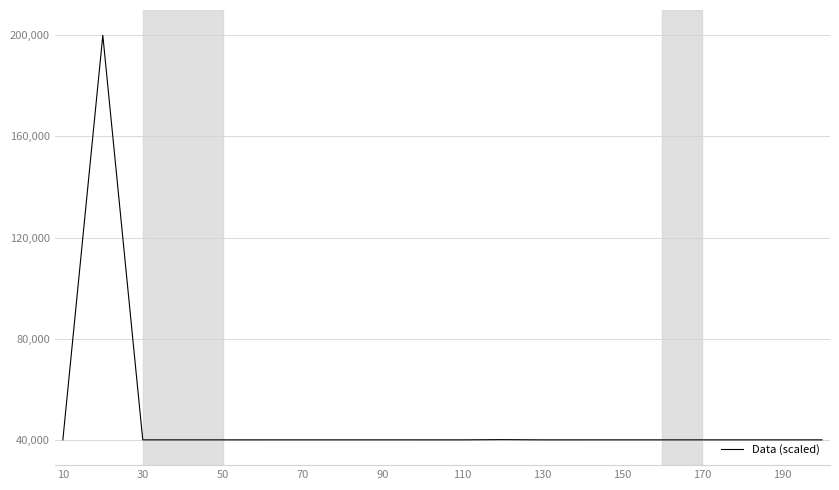

What is the difference between the maximum and minimum values?

160000.0